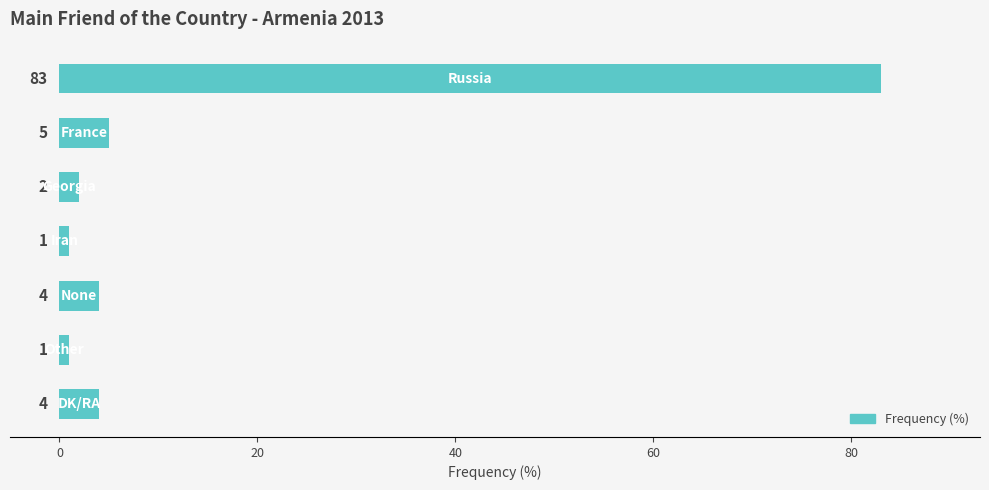

What is the average value?

14